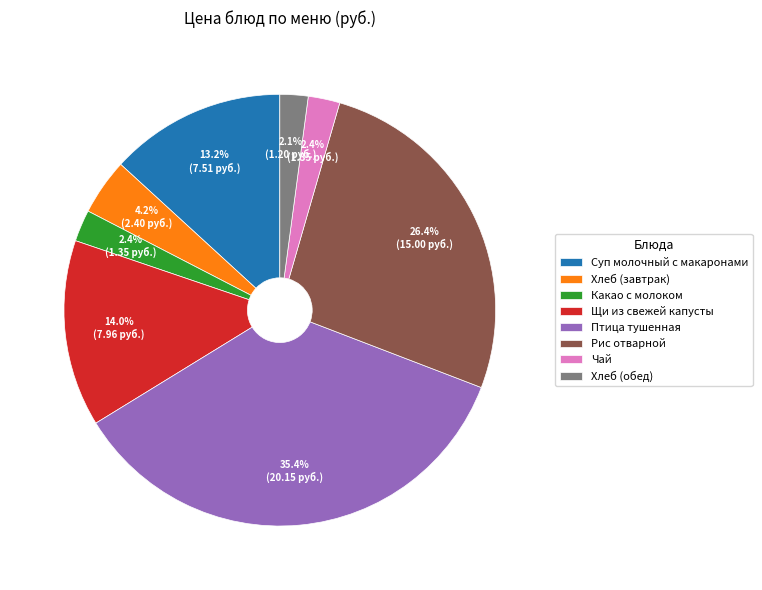

Which slice is the largest?

Птица тушенная